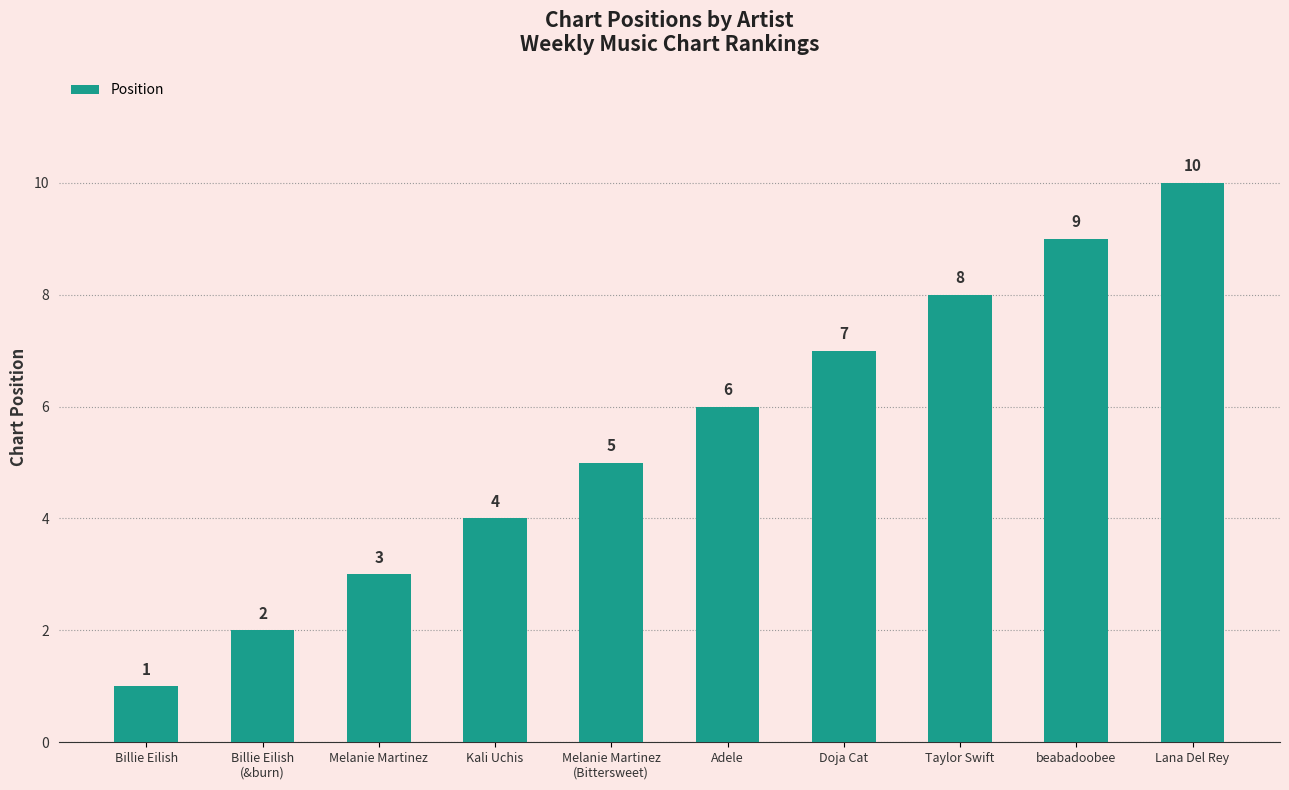

What is the smallest value displayed?

1